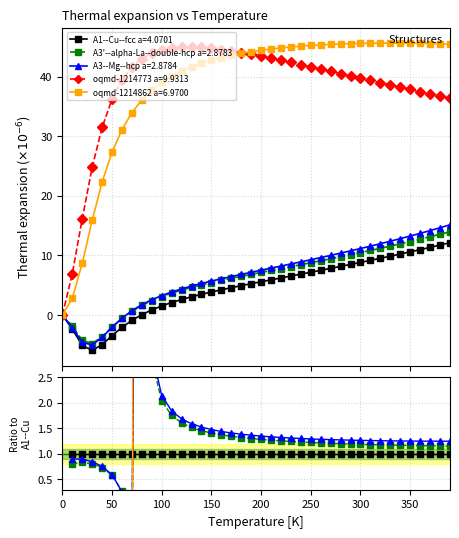

Is this an area chart (filled region under the line)?

No